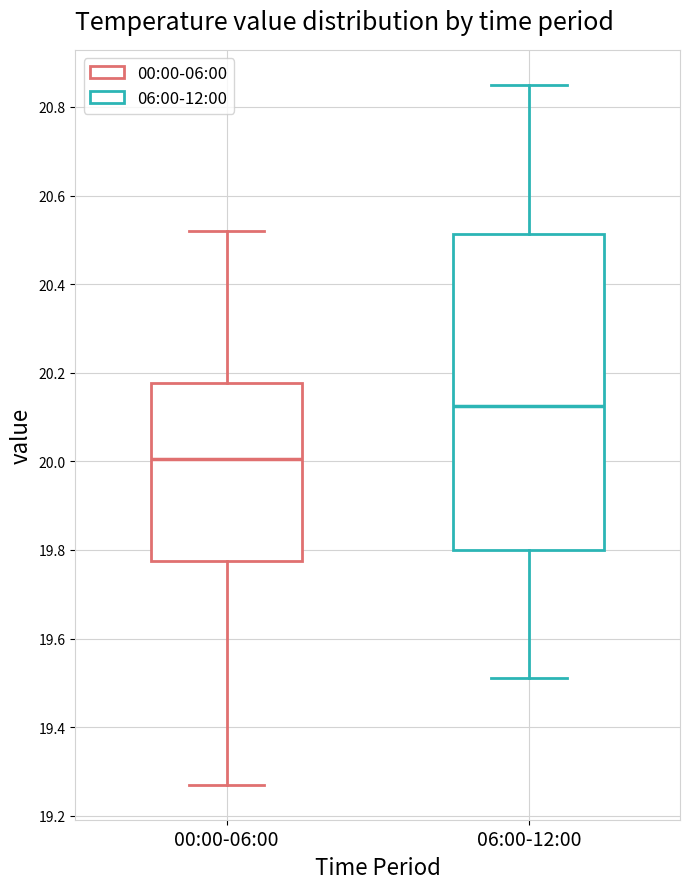

Where does the median line of the box for 06:00-12:00 sit on the y-axis? The values are not printed on the chart, so give them approximately, as read against the axis.

20.12